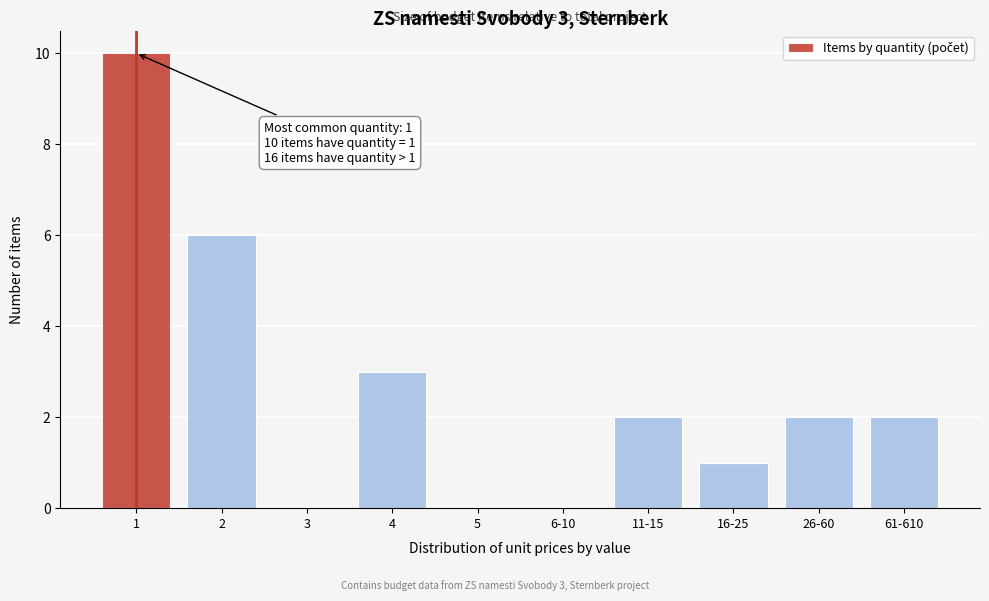

Reading left to right, what are all the values shown in this chart?

1=10	2=6	3=0	4=3	5=0	6-10=0	11-15=2	16-25=1	26-60=2	61-610=2